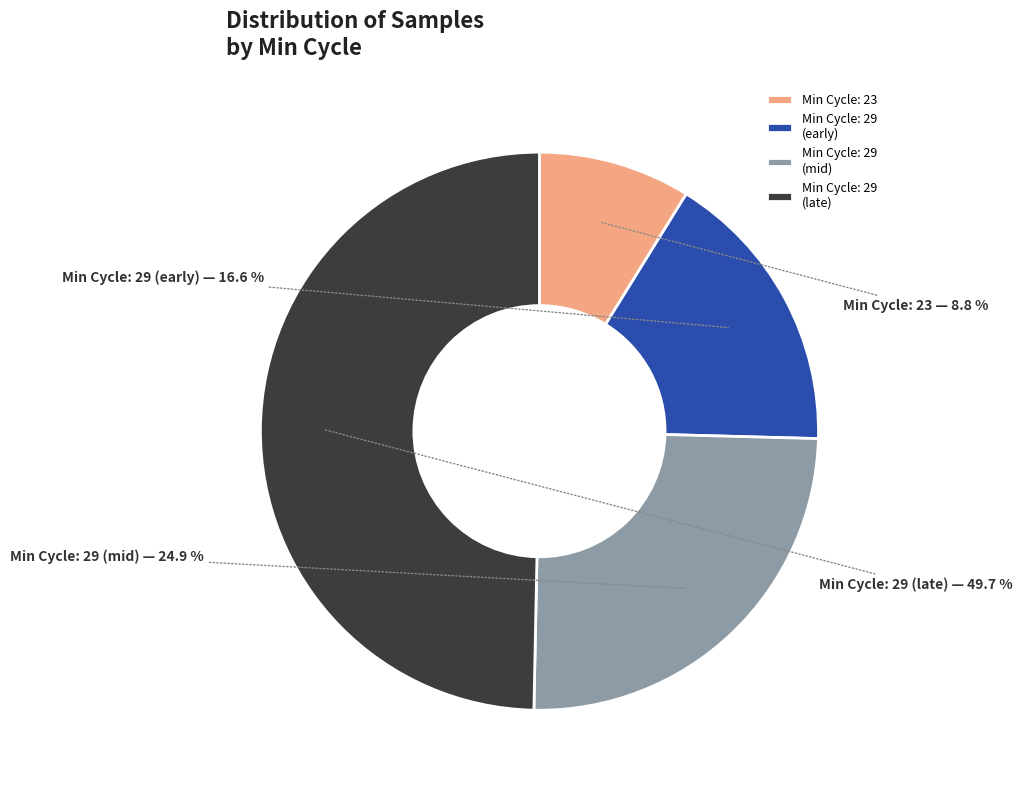

What percentage do Min Cycle: 29 (early) and Min Cycle: 23 together represent?

25.4%